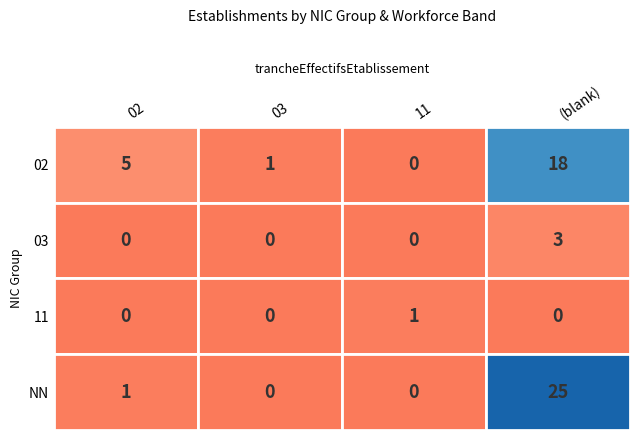

The 02 series shows 1 at 03. True or false?

False